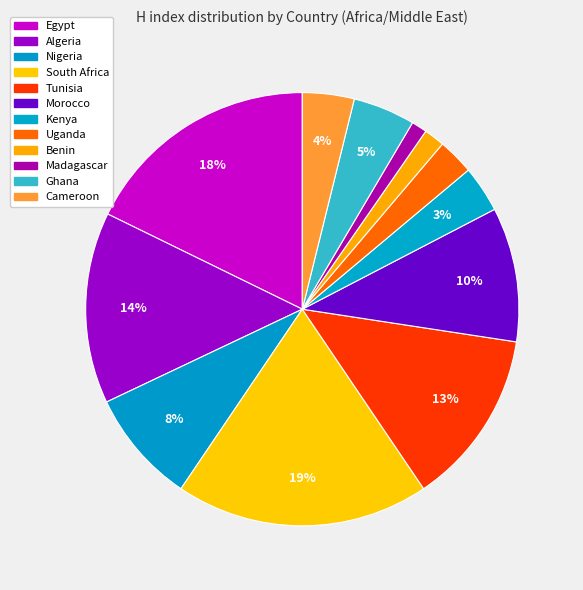

Which category has the biggest portion of the pie?

South Africa